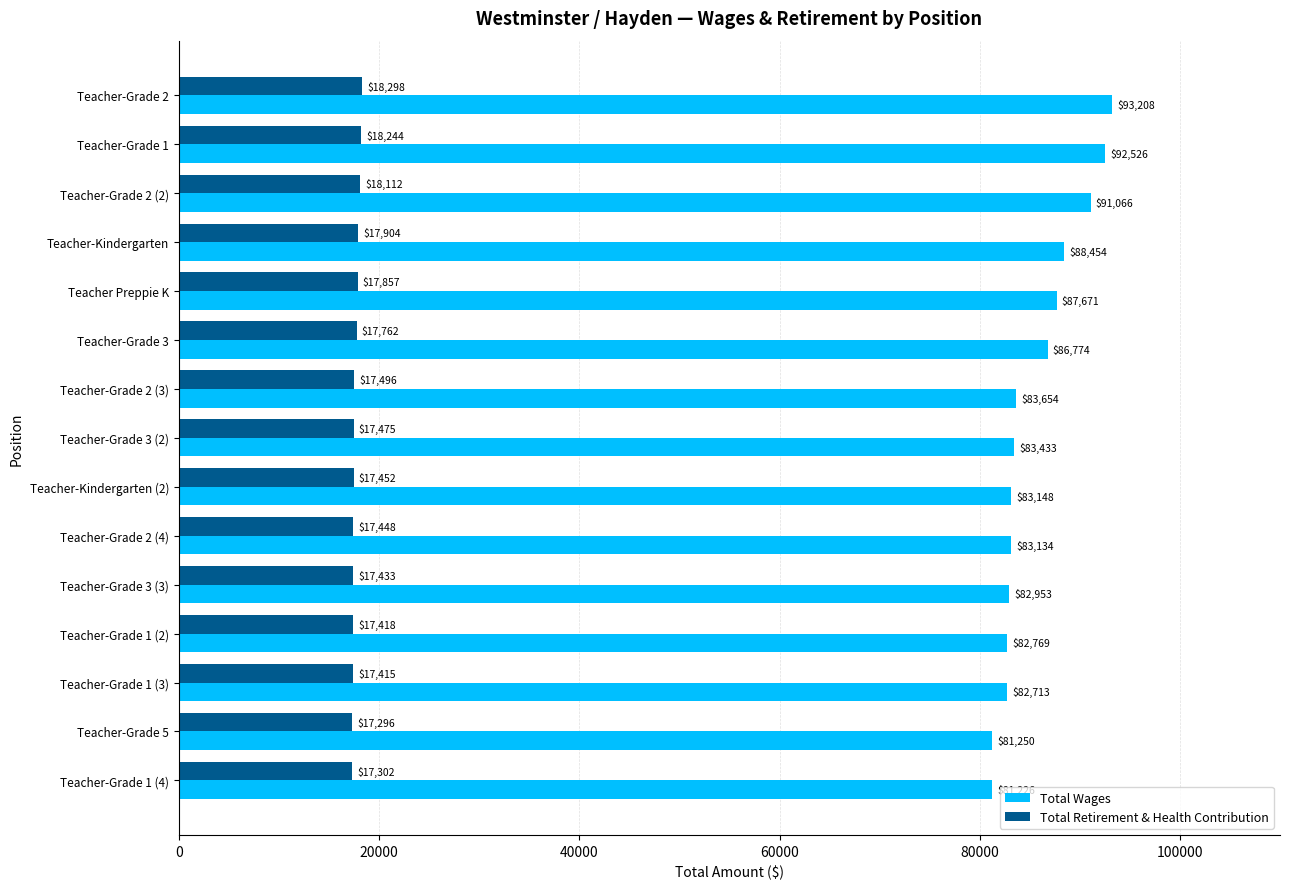

What is the total value across all series at Teacher-Grade 1 (3)?

100128